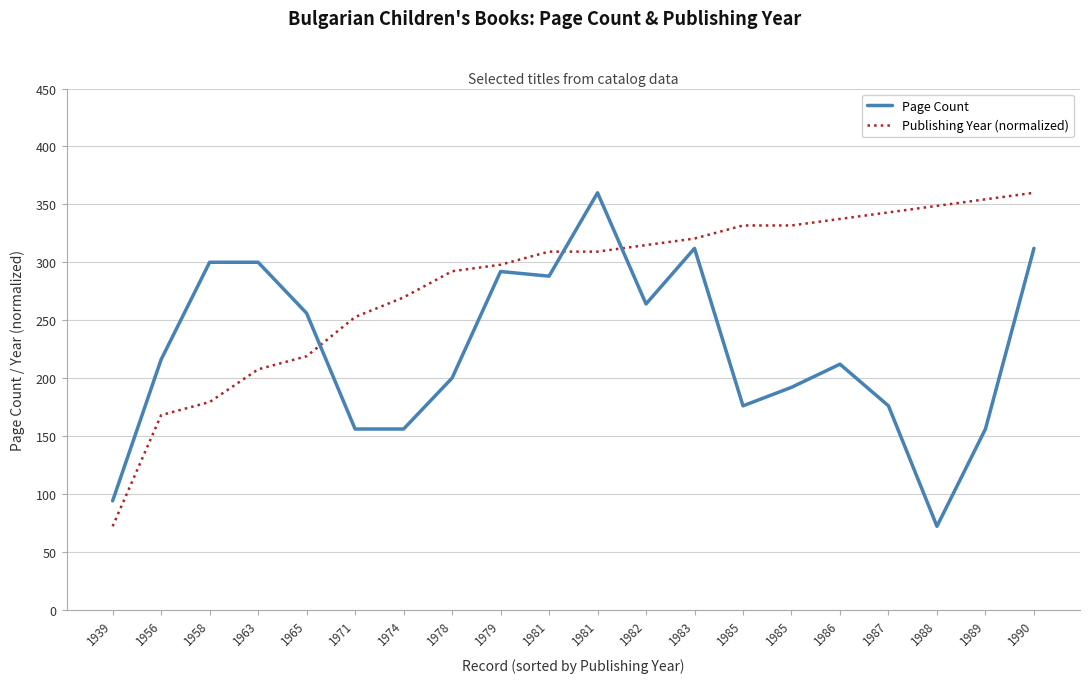

At which label does Publishing Year (normalized) first exceed 309?

1981